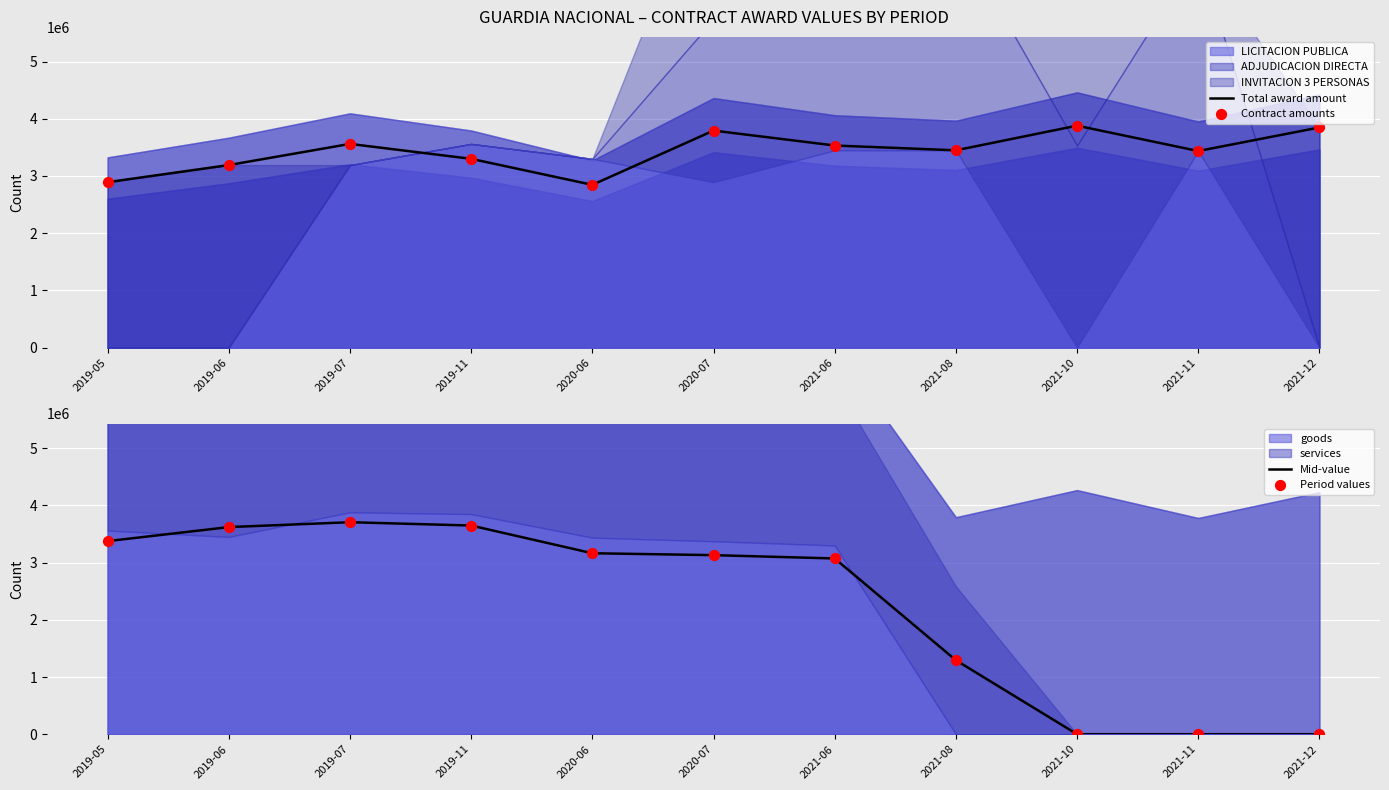

Which series has the largest Y range (max minus min)?

Mid-value